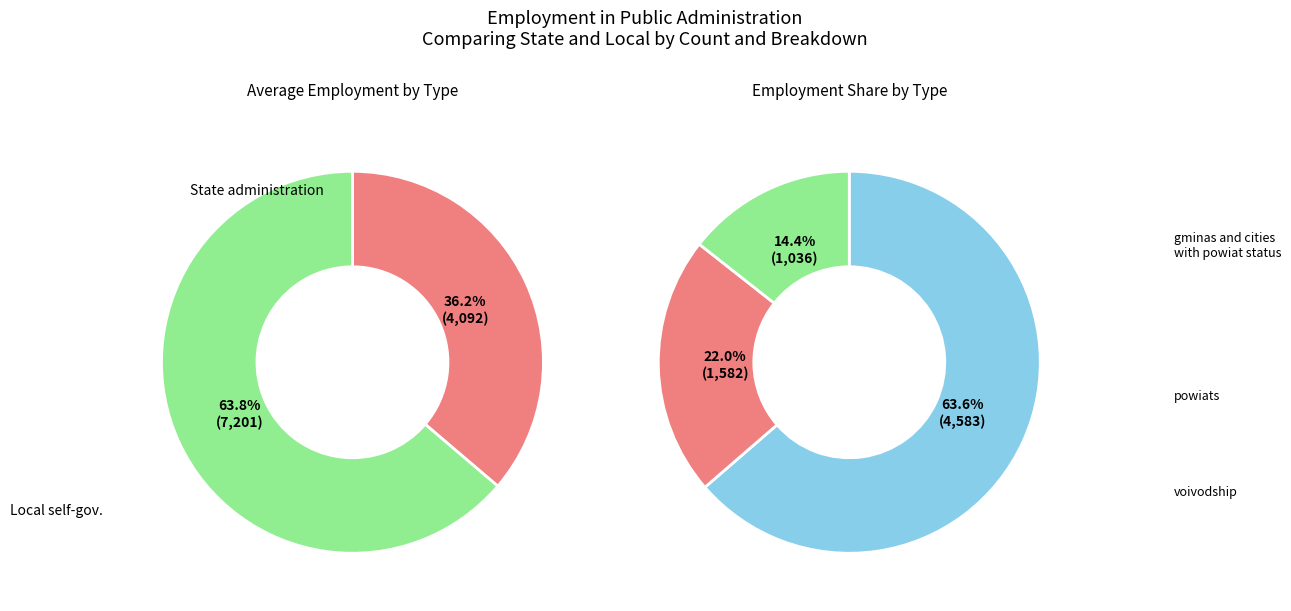

To the nearest percent, what percentage of the pie is Local self-government administration?

64%